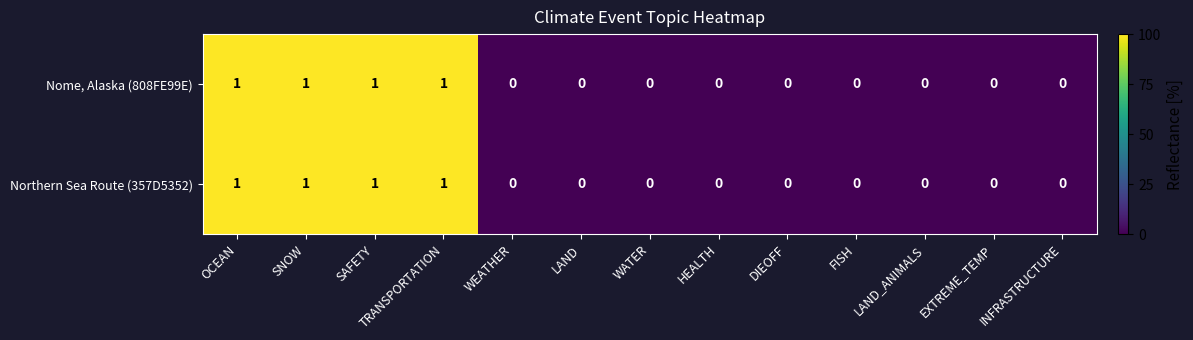

The value of Northern Sea Route (357D5352) at INFRASTRUCTURE is 0. True or false?

True